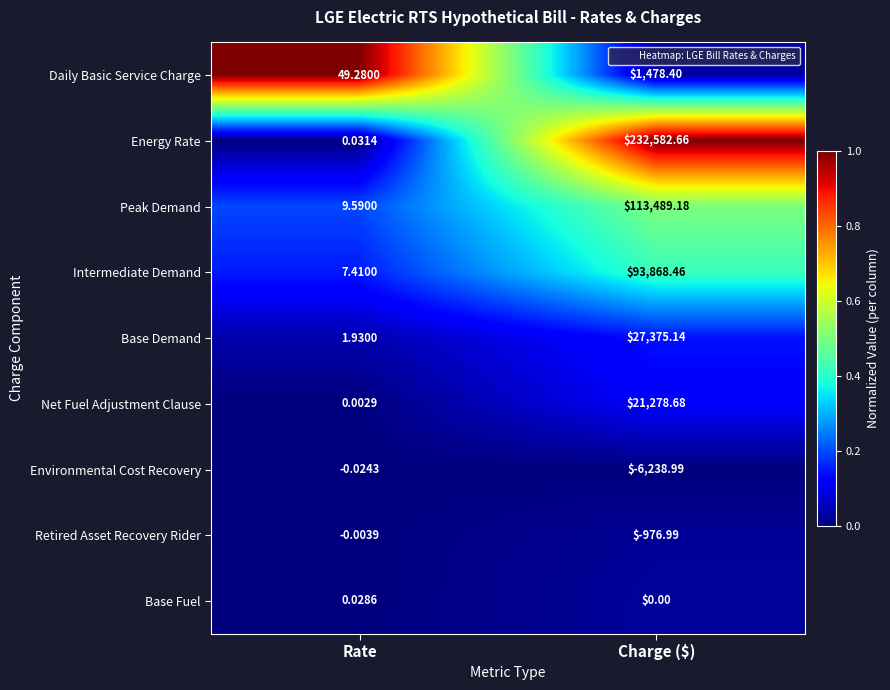

Where is Base Demand nearest to the value 13688?

Rate